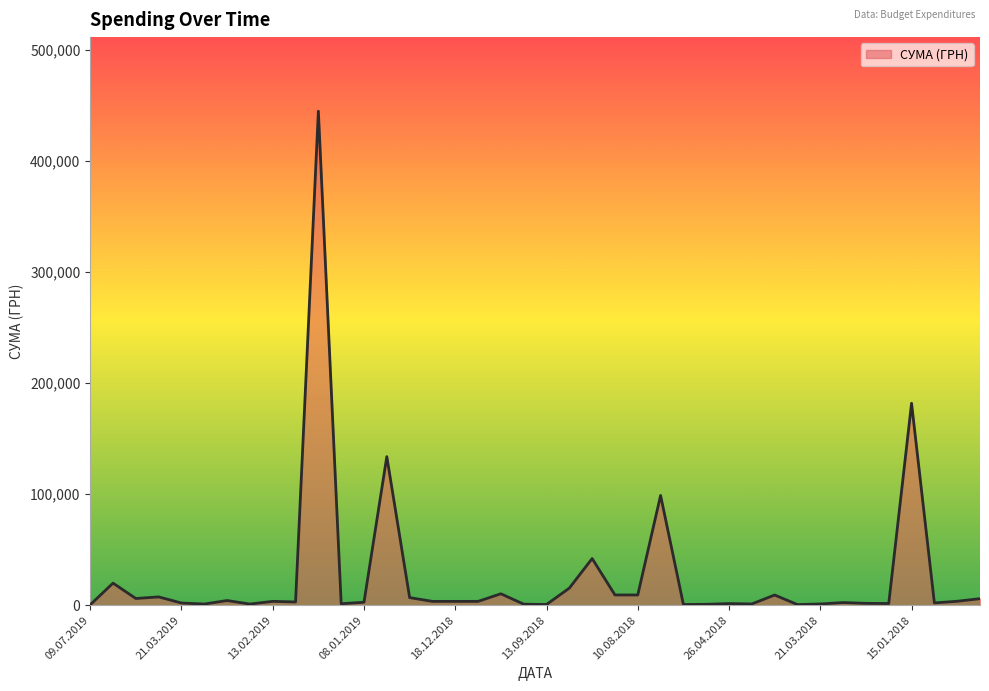

What is the maximum value shown in the chart?

444884.0